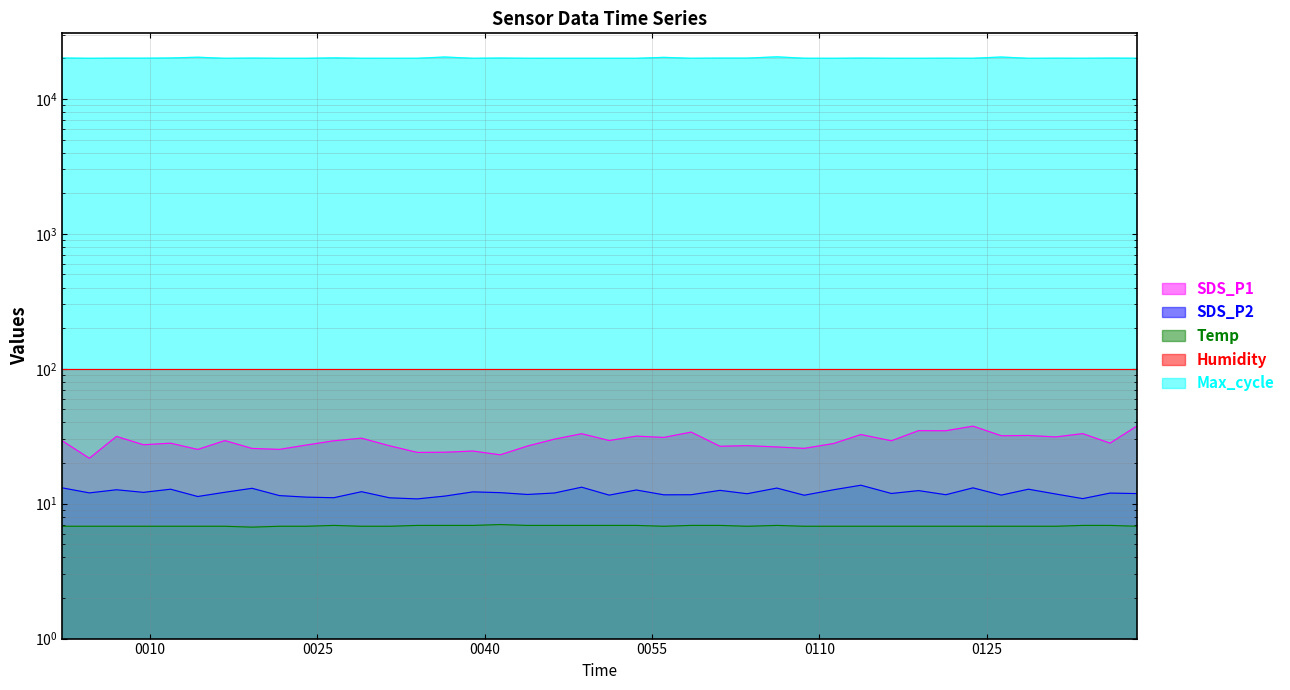

How many data points does each series have?

40